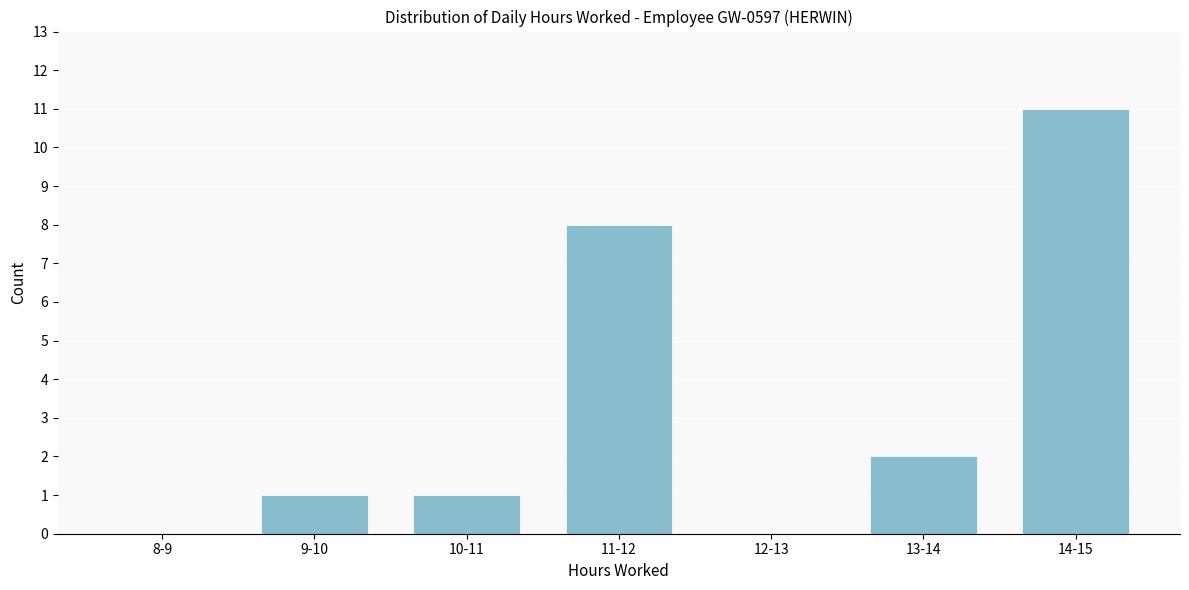

Reading left to right, extract all data points from this chart.

8-9=0	9-10=1	10-11=1	11-12=8	12-13=0	13-14=2	14-15=11